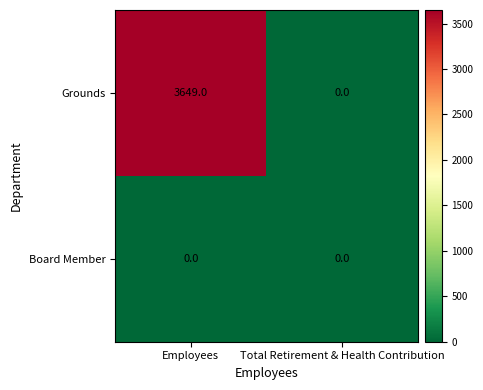

Which series changed the most between Employees and Total Retirement & Health Contribution?

Grounds